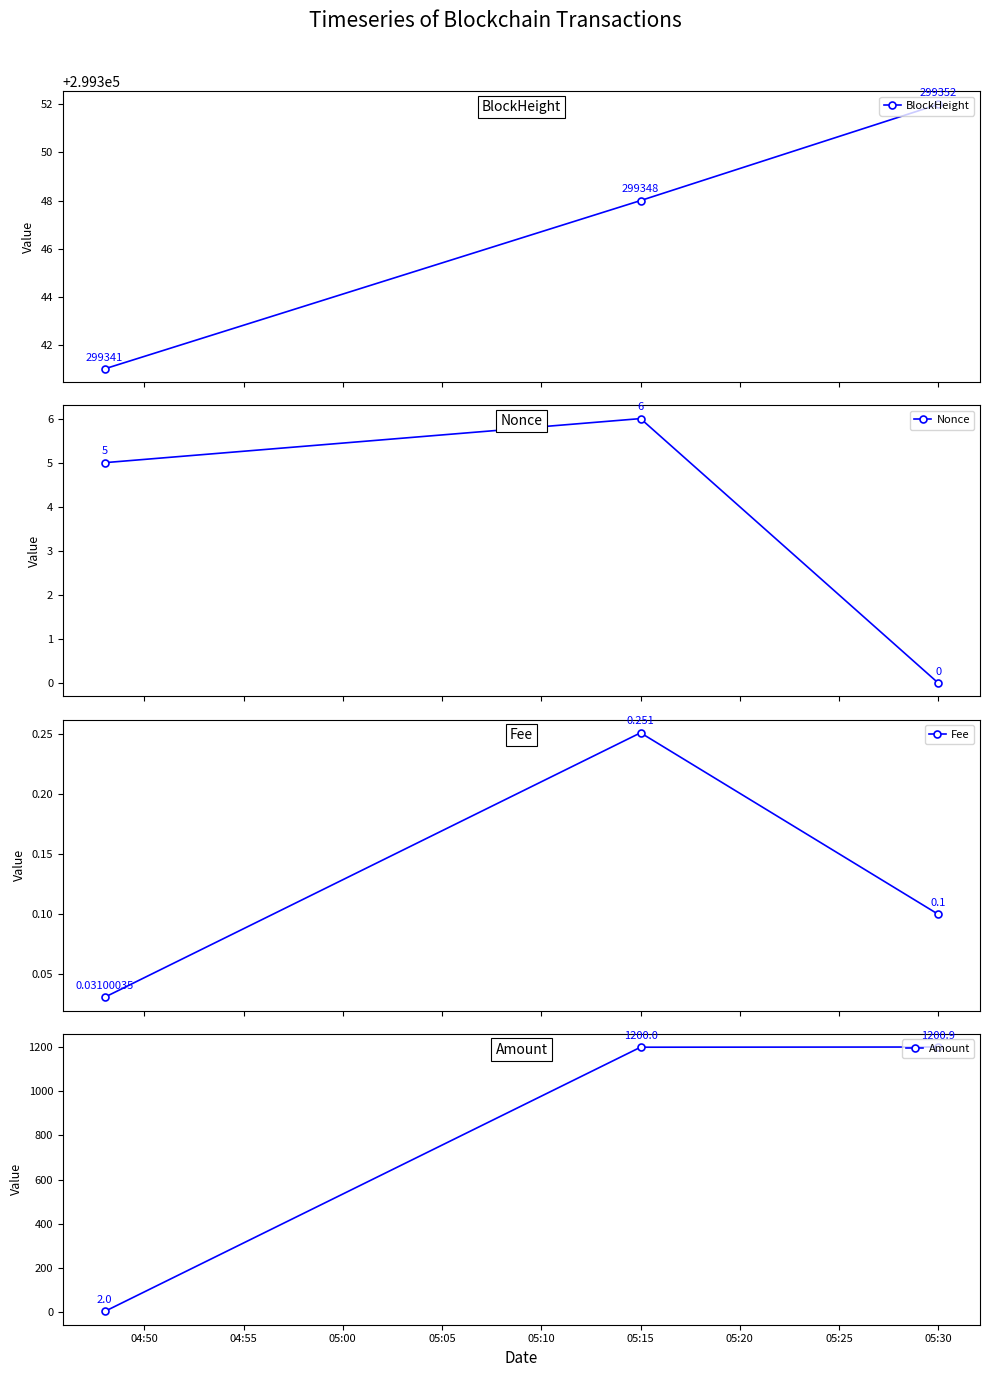

What is the maximum value for BlockHeight?

299352